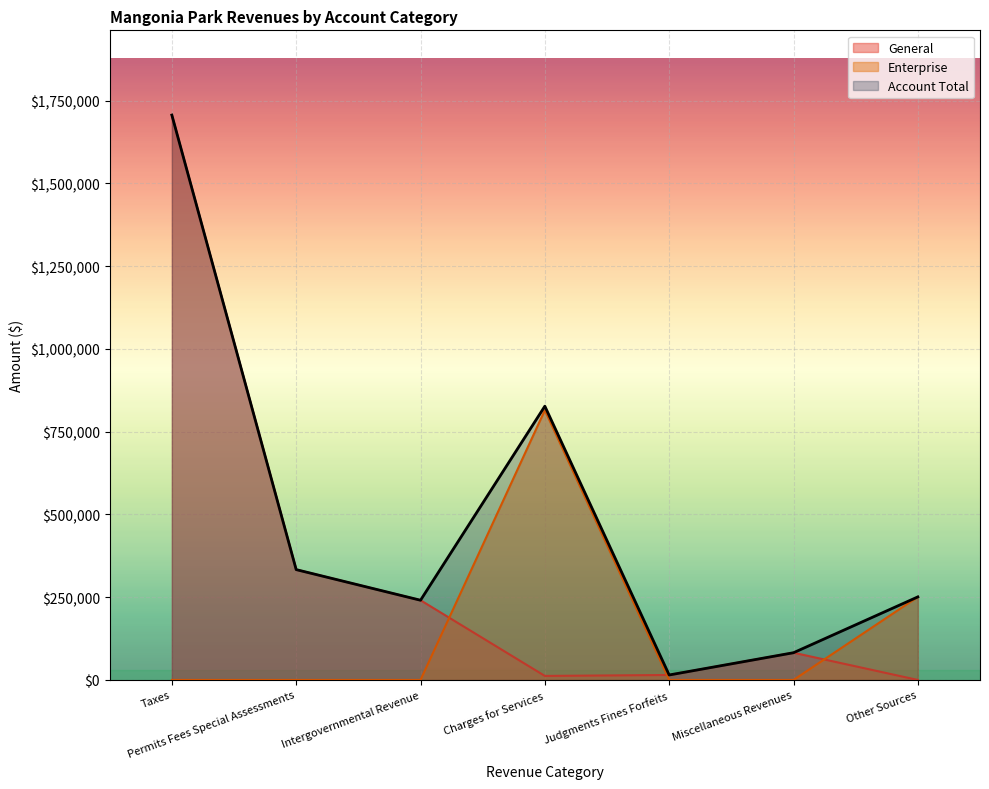

Rank the categories by Account Total value from lowest to highest.

Judgments Fines Forfeits, Miscellaneous Revenues, Intergovernmental Revenue, Other Sources, Permits Fees Special Assessments, Charges for Services, Taxes